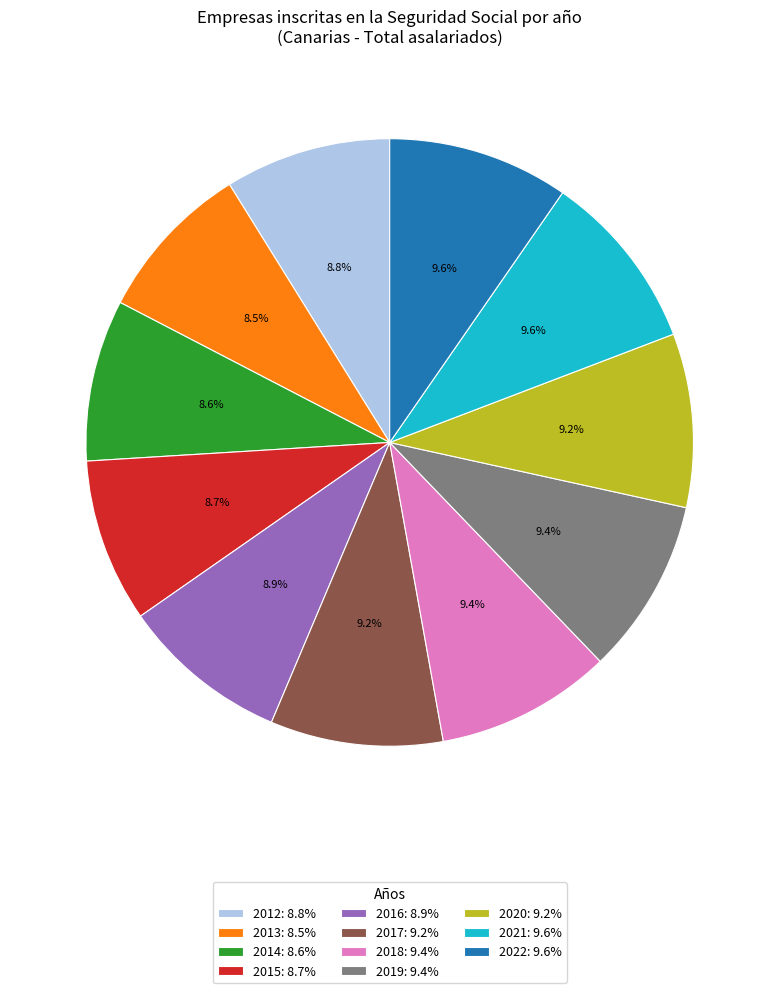

How much of the chart is everything except 2019: 9.4%?

90.6%